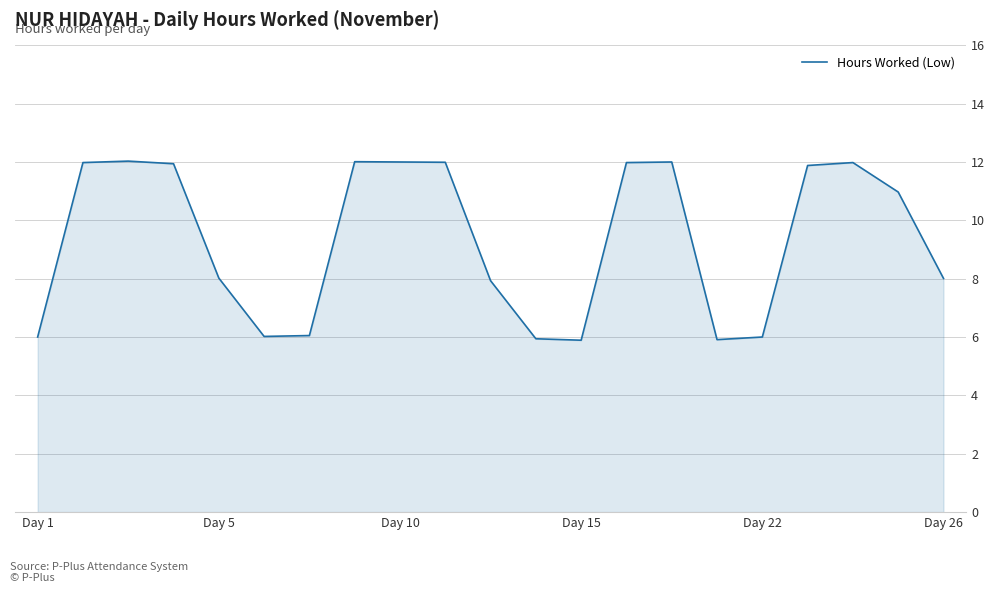

What is the greatest value displayed?

12.0